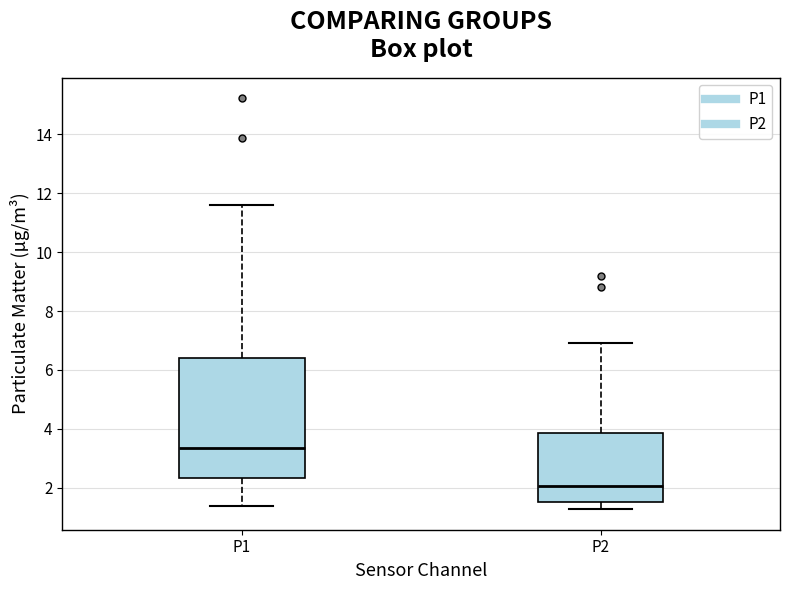

Reading left to right, transcribe this box plot: for each box, give where its median line is, the range the box spans, and where its two whiskers end, as read against the y-axis. The values are not printed on the chart, so give them approximately, as read against the axis.

P1: median 3.4, box 2.4 to 6.4, whiskers 1.4 to 11.6
P2: median 2.0, box 1.6 to 3.8, whiskers 1.2 to 7.0